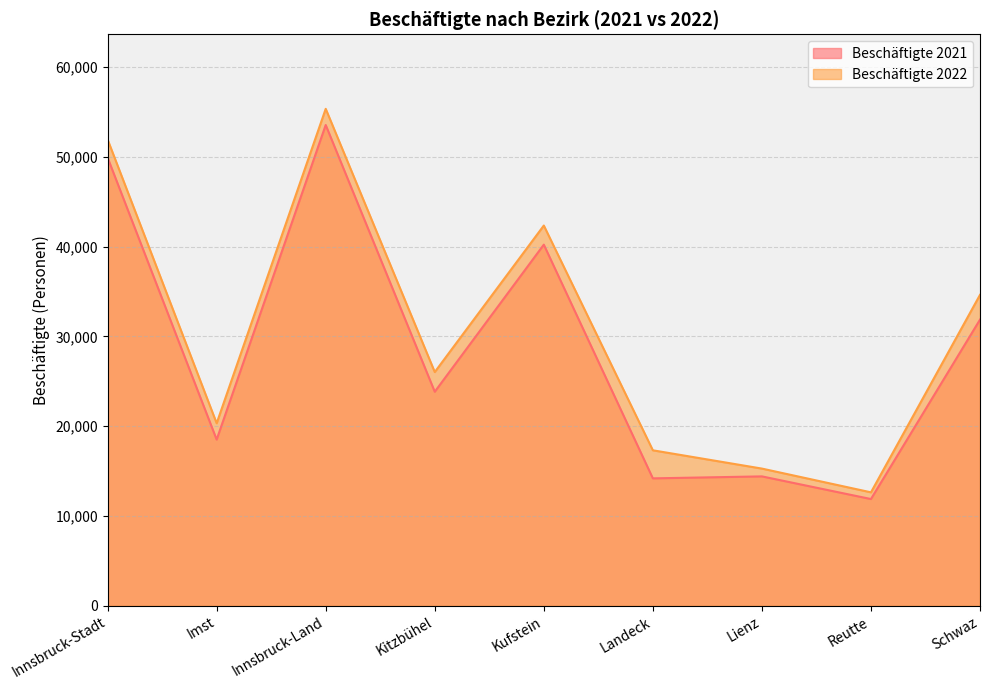

What is the difference between the second highest and minimum values in the Beschäftigte 2022 series?

39284